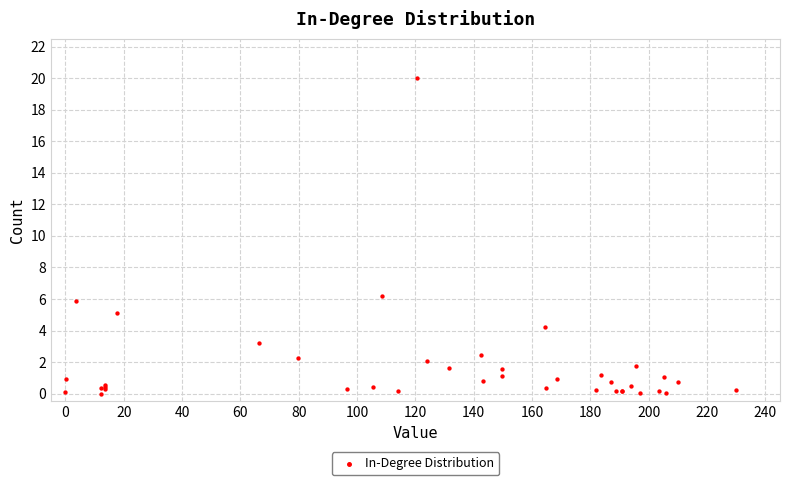

What Y value in the scatter plot is closest to 10?

6.2